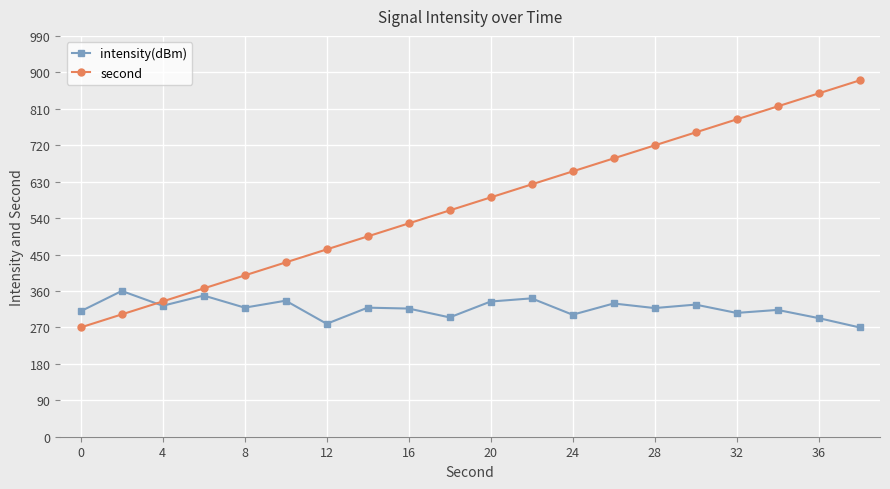

How many data points in intensity(dBm) are less than 318?

10